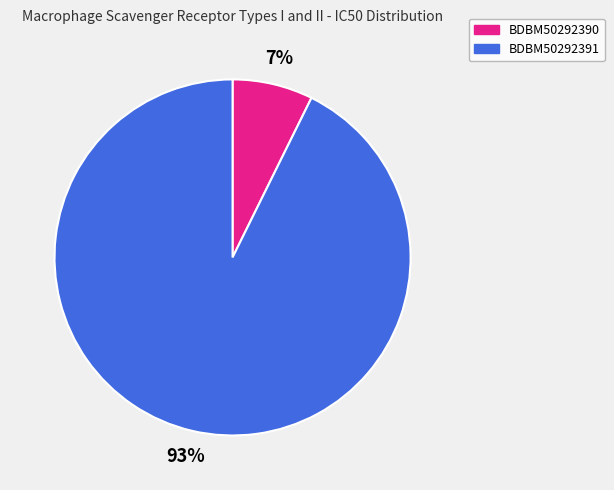

Which slice is the largest?

BDBM50292391